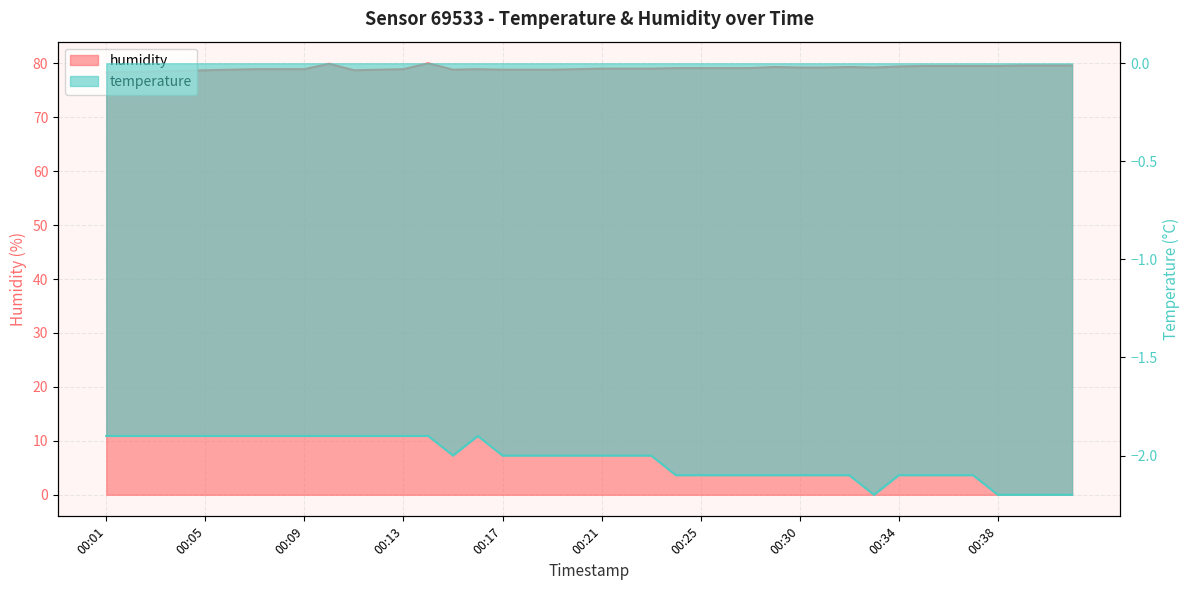

How many categories are shown in the chart?

40